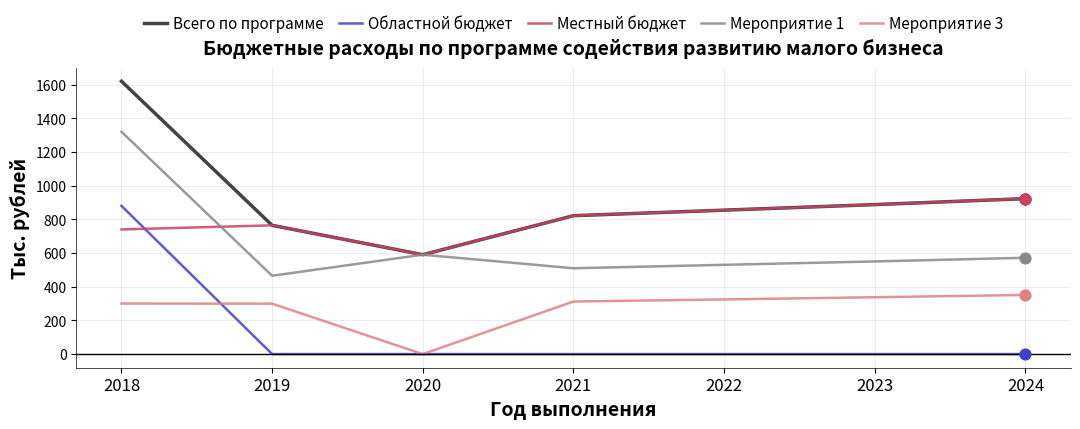

At how many categories does at least one series exceed 12?

7